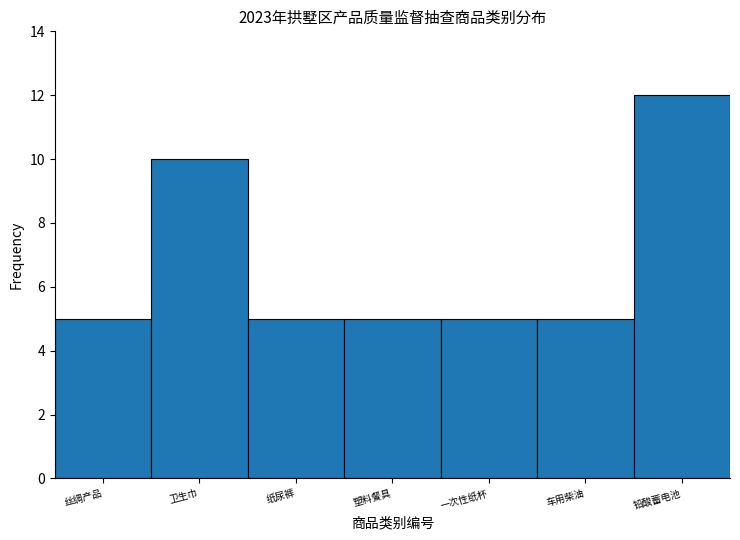

Reading left to right, what are all the values shown in this chart?

丝绸产品=5	卫生巾=10	纸尿裤=5	塑料餐具=5	一次性纸杯=5	车用柴油=5	铅酸蓄电池=12